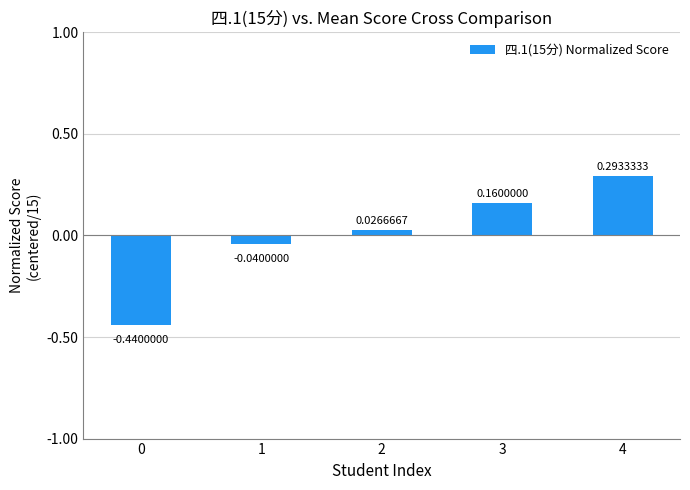

What is the difference between the values at 3 and 0?

0.6